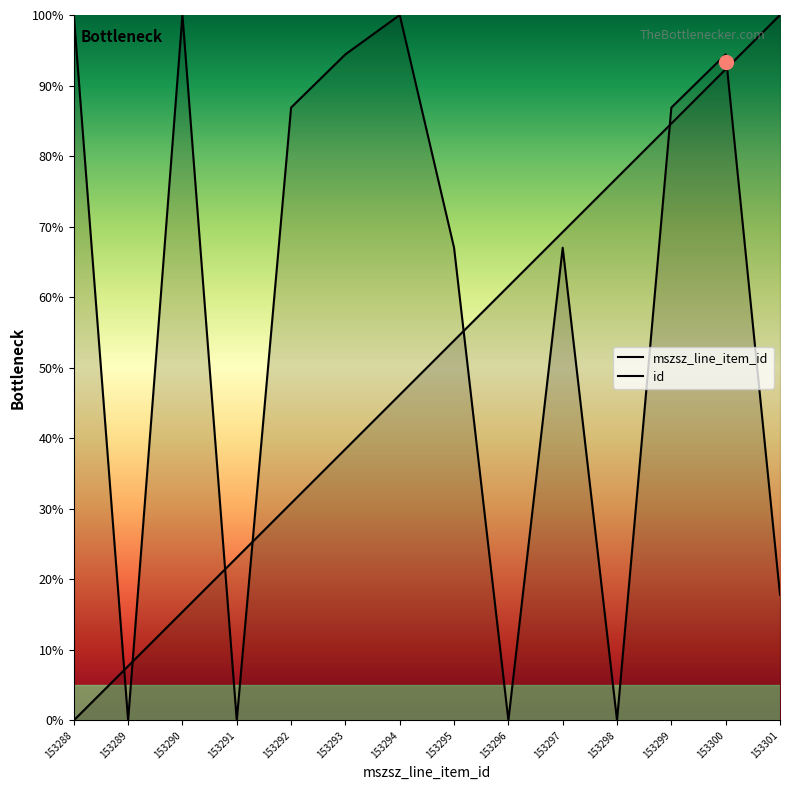

How many data points in id are less than 86?

7